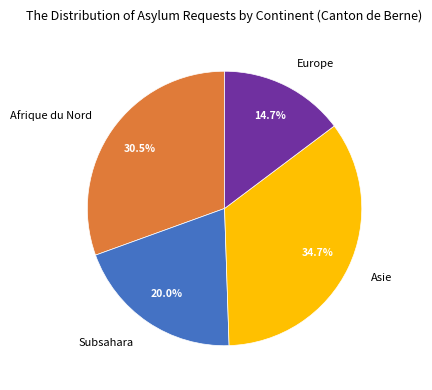

Approximately how many times larger is the value at Asie compared to Subsahara?

1.7